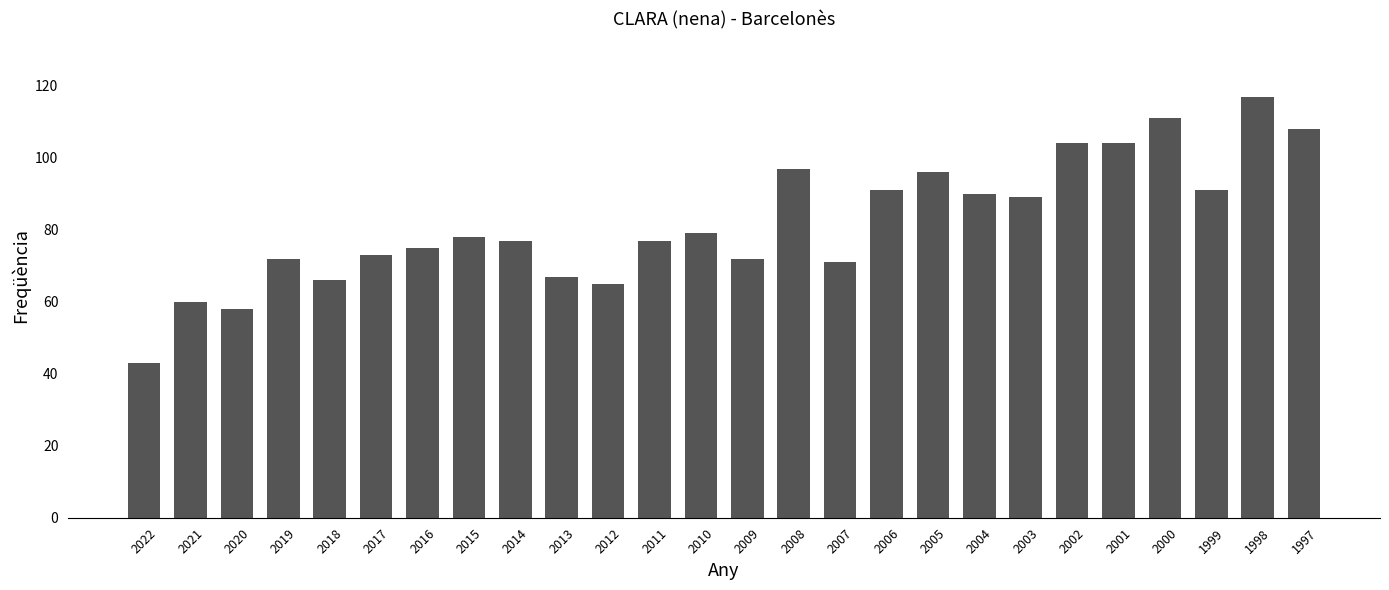

Read the value at 2022.

43